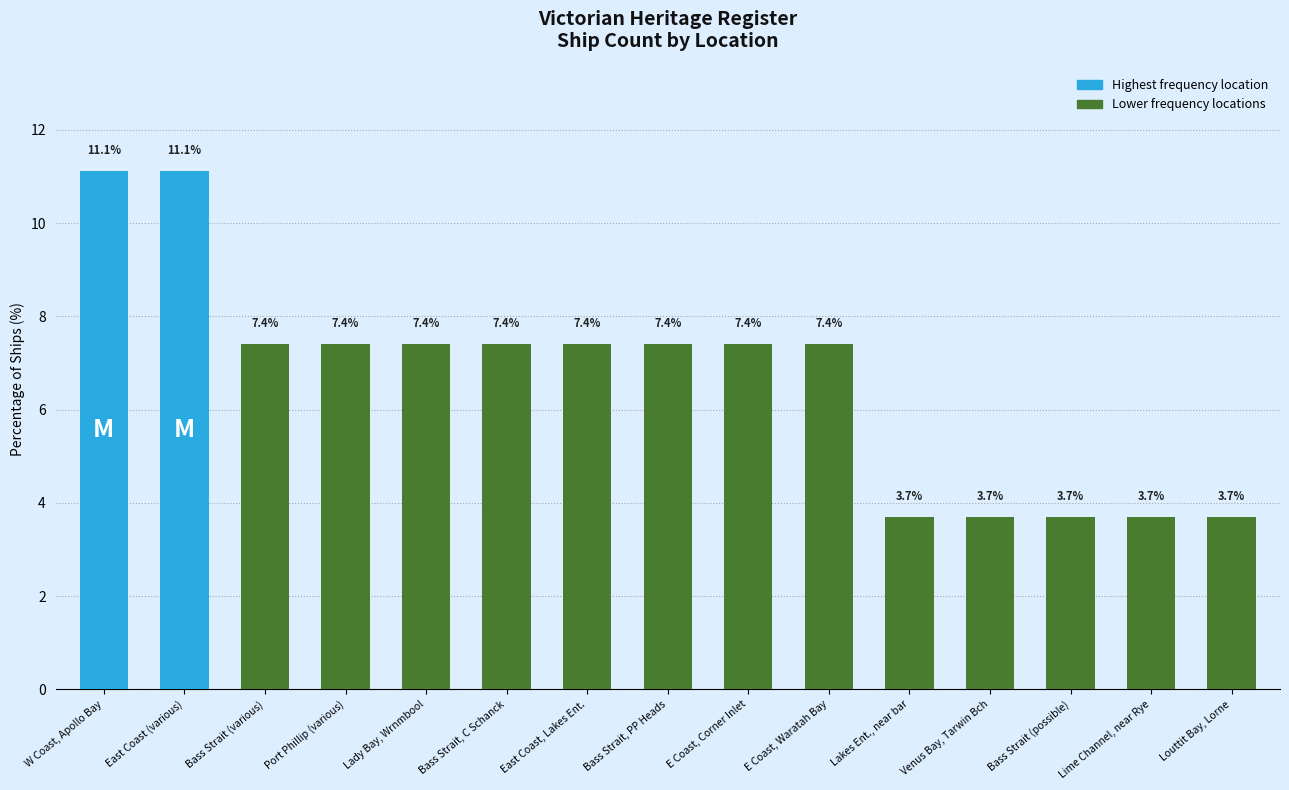

What is the minimum value shown in the chart?

3.7